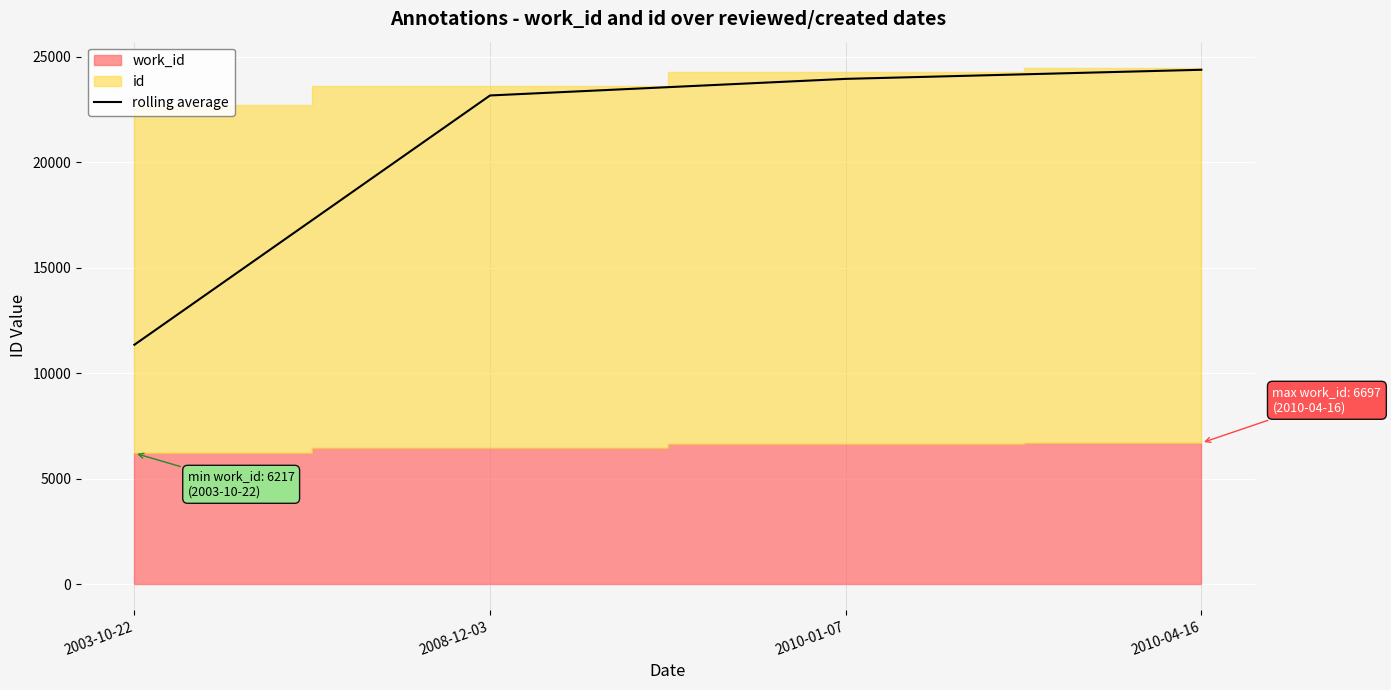

How many values are below 23945?

2